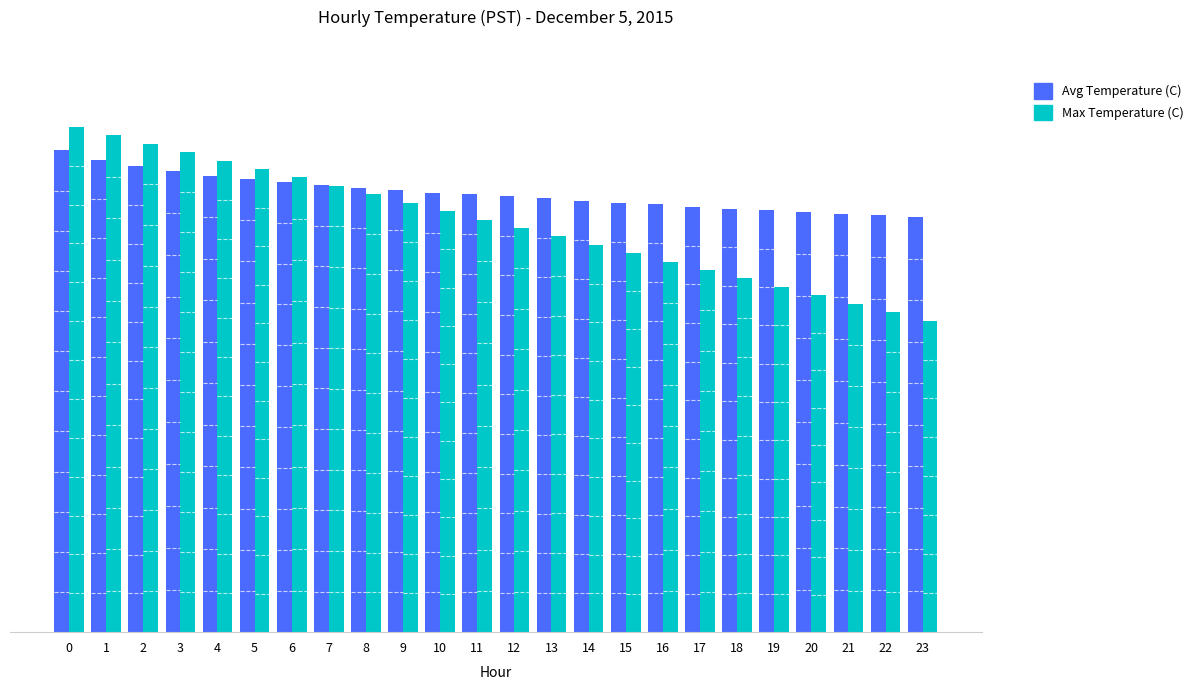

The Avg Temperature (C) series shows 5.0 at 17. True or false?

True